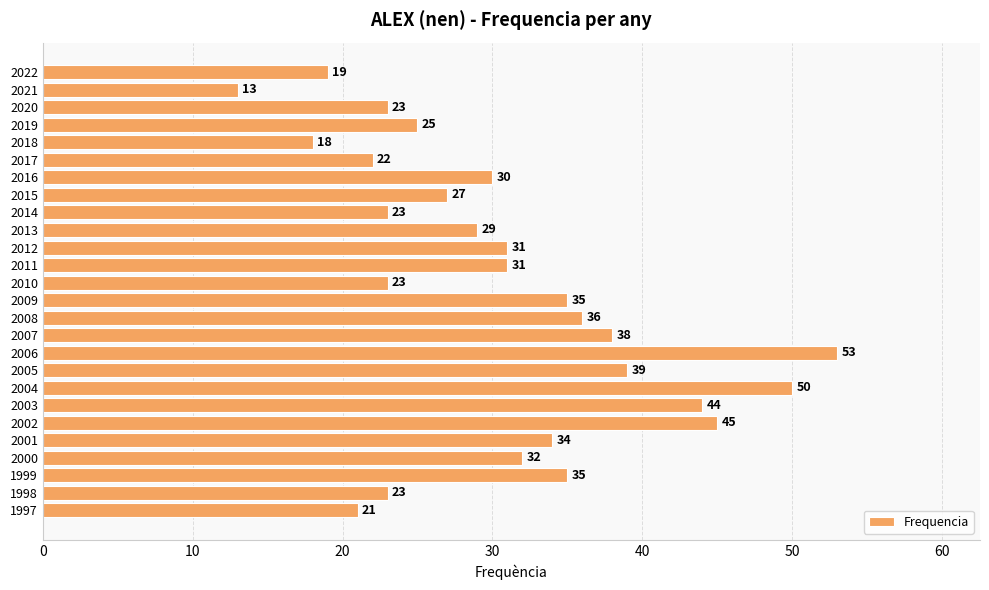

Read the value at 2008, to the nearest 5.

35